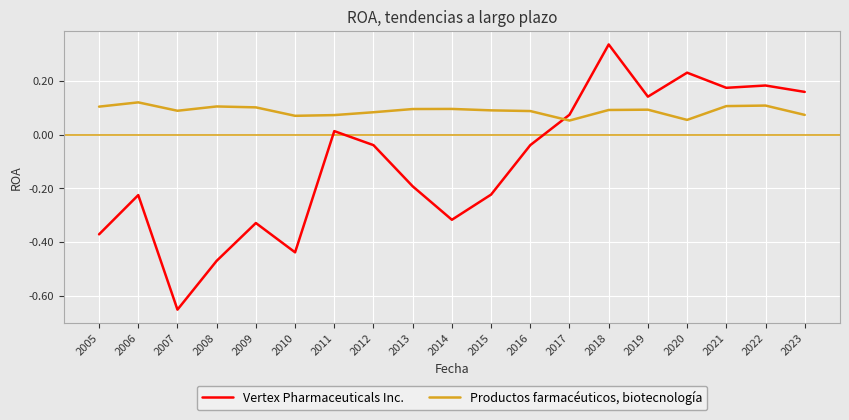

At which category does the chart reach its minimum across all series?

2007